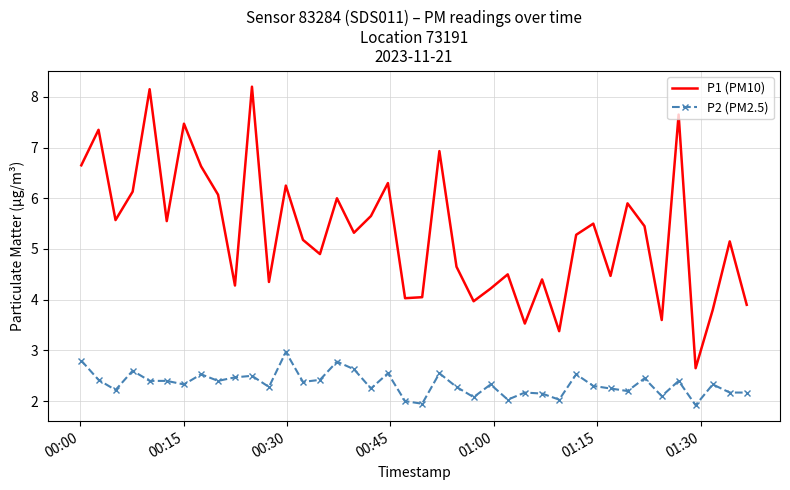

List the series in order of their overall mean, lowest first.

P2 (PM2.5), P1 (PM10)